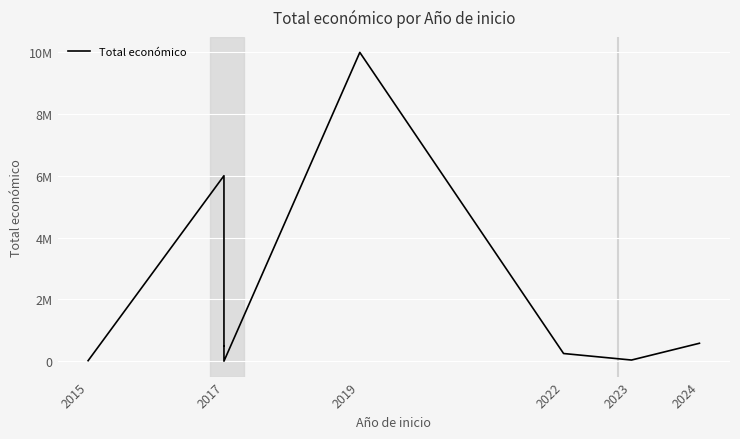

At which label does the data first exceed 491483?

2017